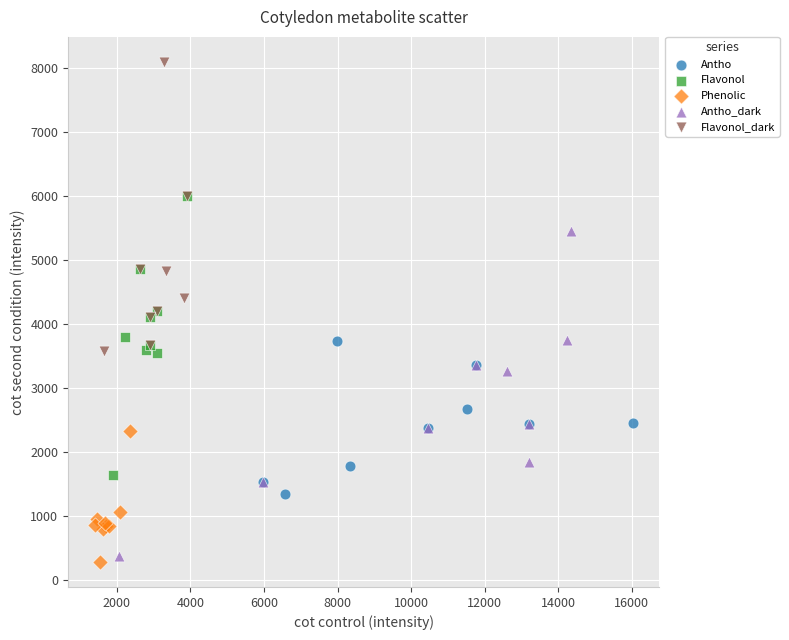

Which series has the largest Y range (max minus min)?

Antho_dark